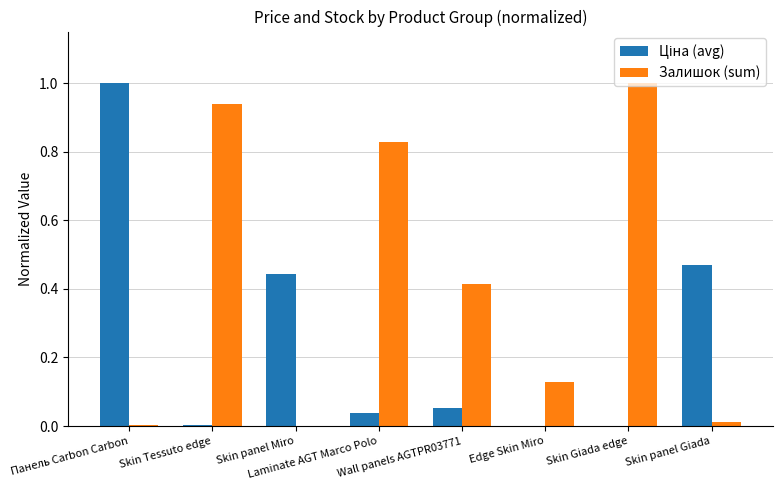

What is the greatest value displayed?

1.0